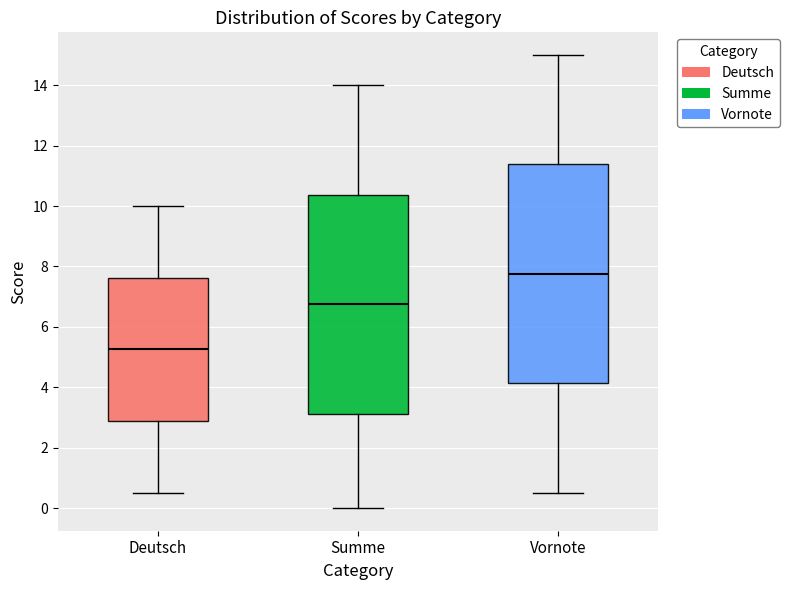

Reading left to right, transcribe this box plot: for each box, give where its median line is, the range the box spans, and where its two whiskers end, as read against the y-axis. The values are not printed on the chart, so give them approximately, as read against the axis.

Deutsch: median 5.2, box 2.8 to 7.6, whiskers 0.6 to 10.0
Summe: median 6.8, box 3.2 to 10.4, whiskers 0.0 to 14.0
Vornote: median 7.8, box 4.2 to 11.4, whiskers 0.6 to 15.0